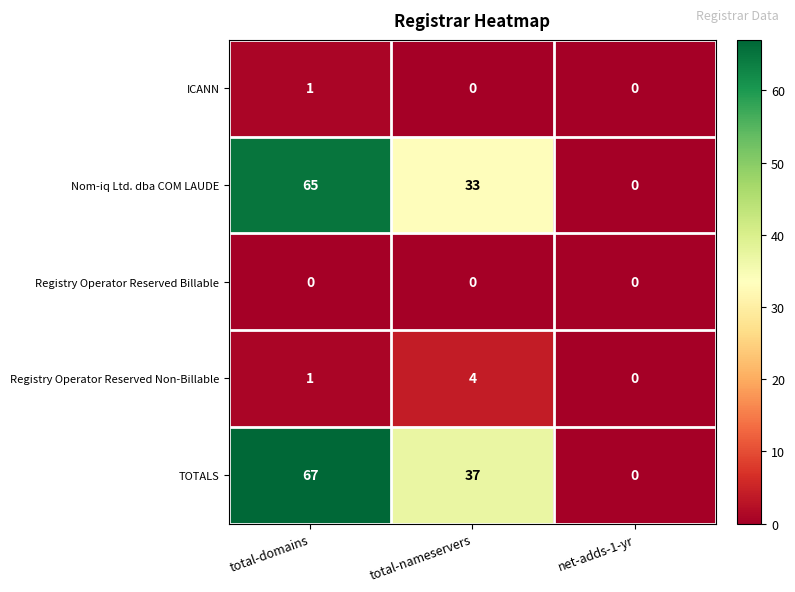

Reading right to left, transcribe all the data shown in this chart.

ICANN: 0	0	1
Nom-iq Ltd. dba COM LAUDE: 0	33	65
Registry Operator Reserved Billable: 0	0	0
Registry Operator Reserved Non-Billable: 0	4	1
TOTALS: 0	37	67